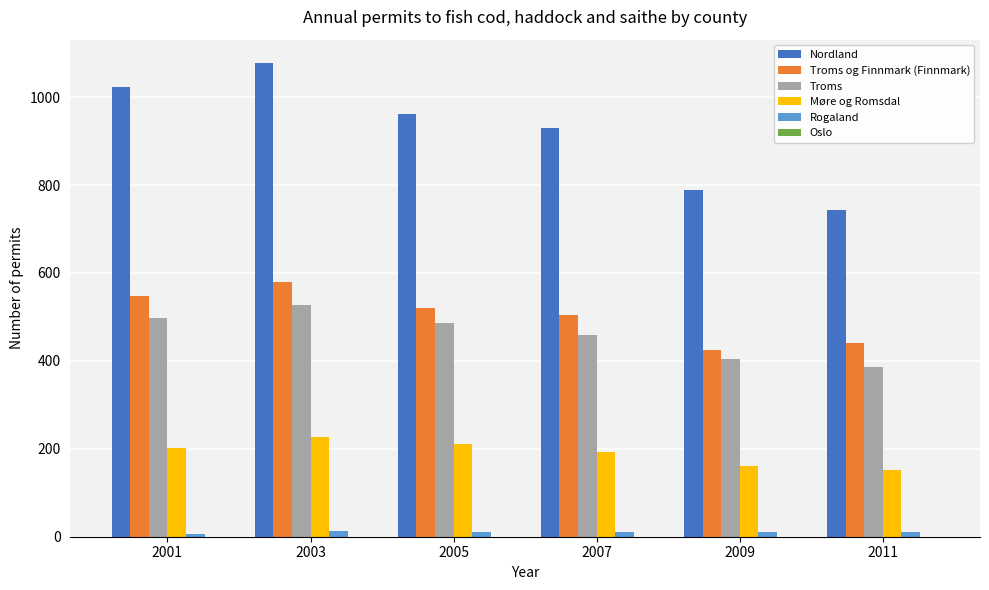

What is the value of the Troms bar at the 6th from the left?

386